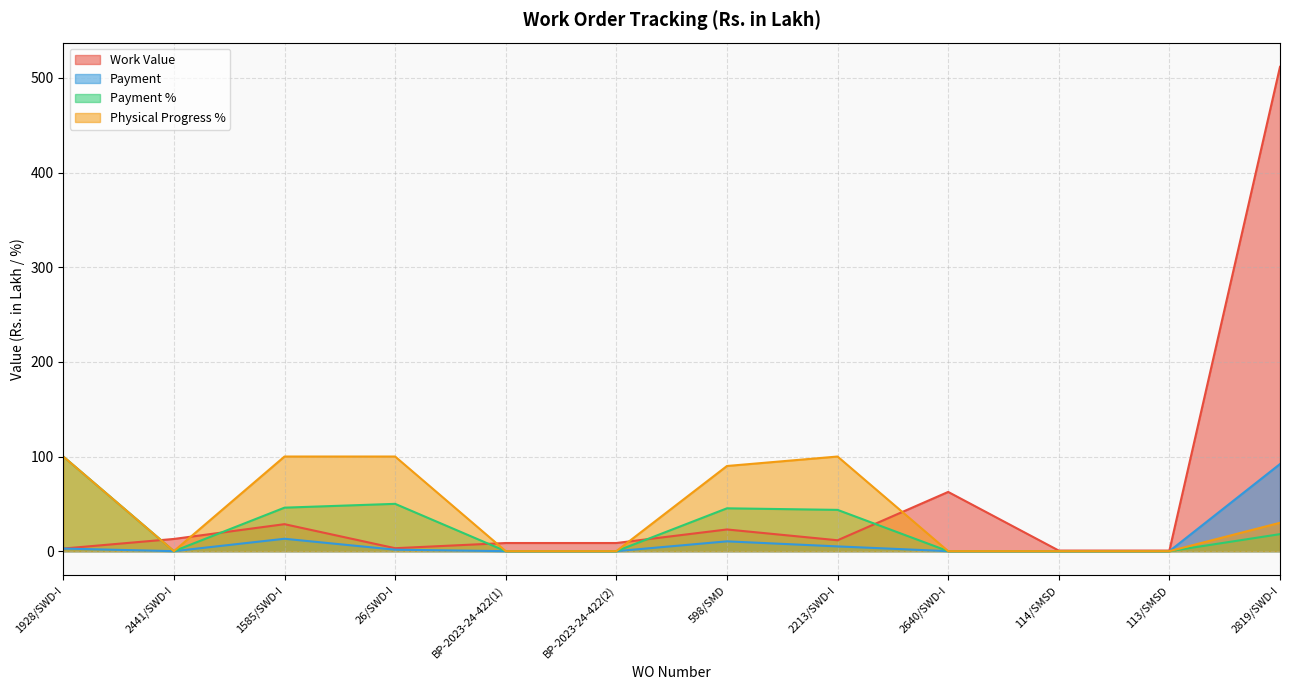

Which category has the highest value across all series?

2819/SWD-I